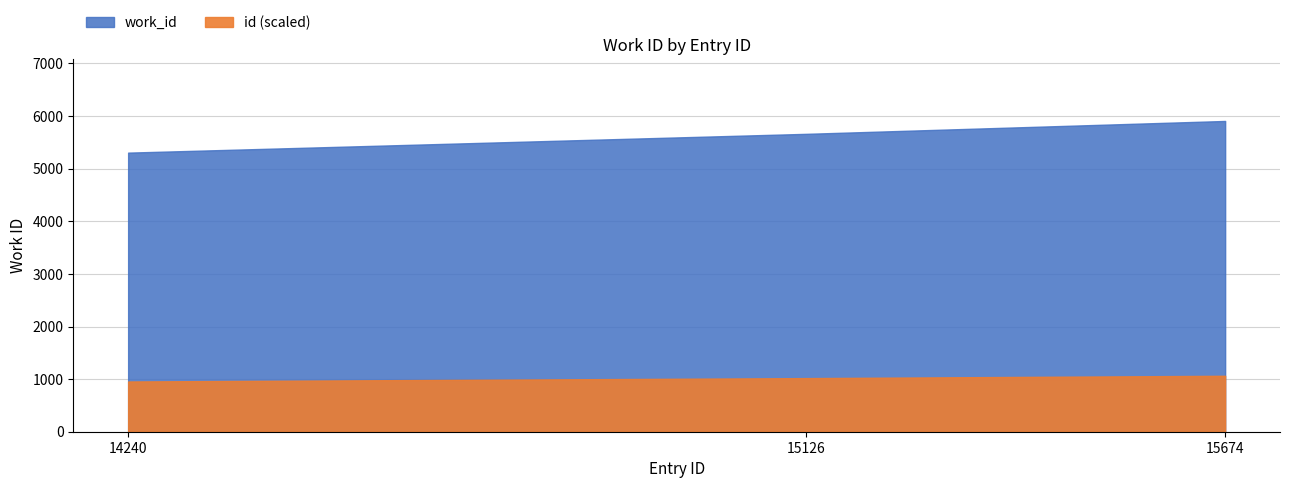

Rank the categories by value from lowest to highest.

14240, 15126, 15674